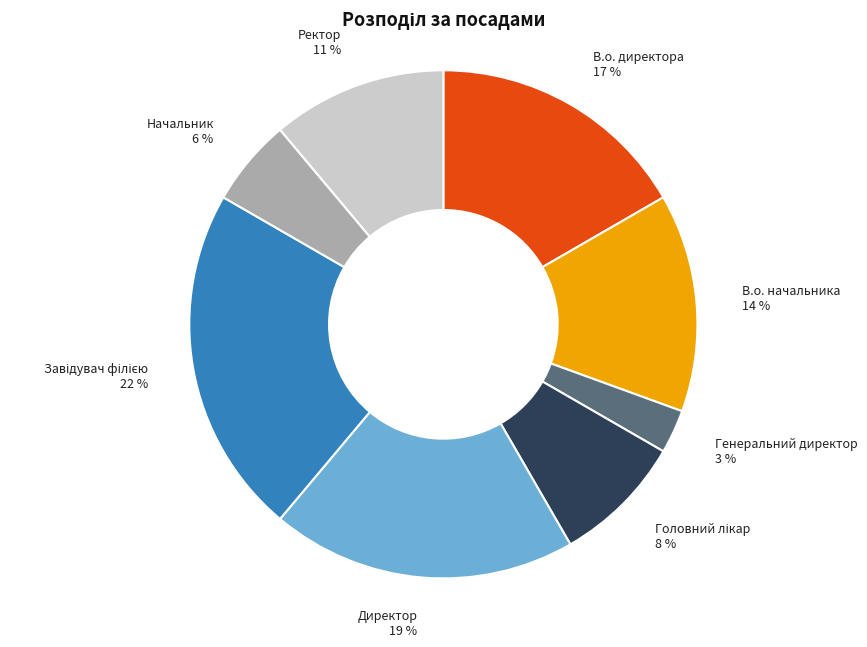

True or false: В.о. директора accounts for 17% of the total.

True